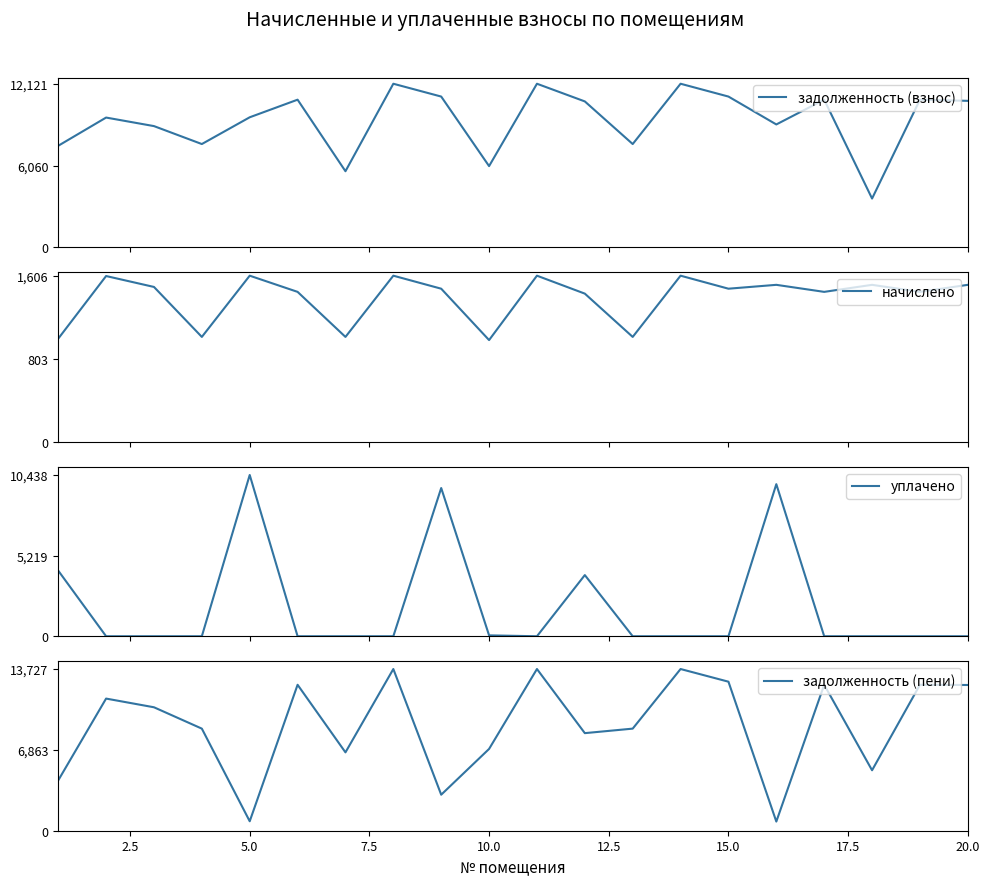

Which series has the widest spread of values?

задолженность (пени)